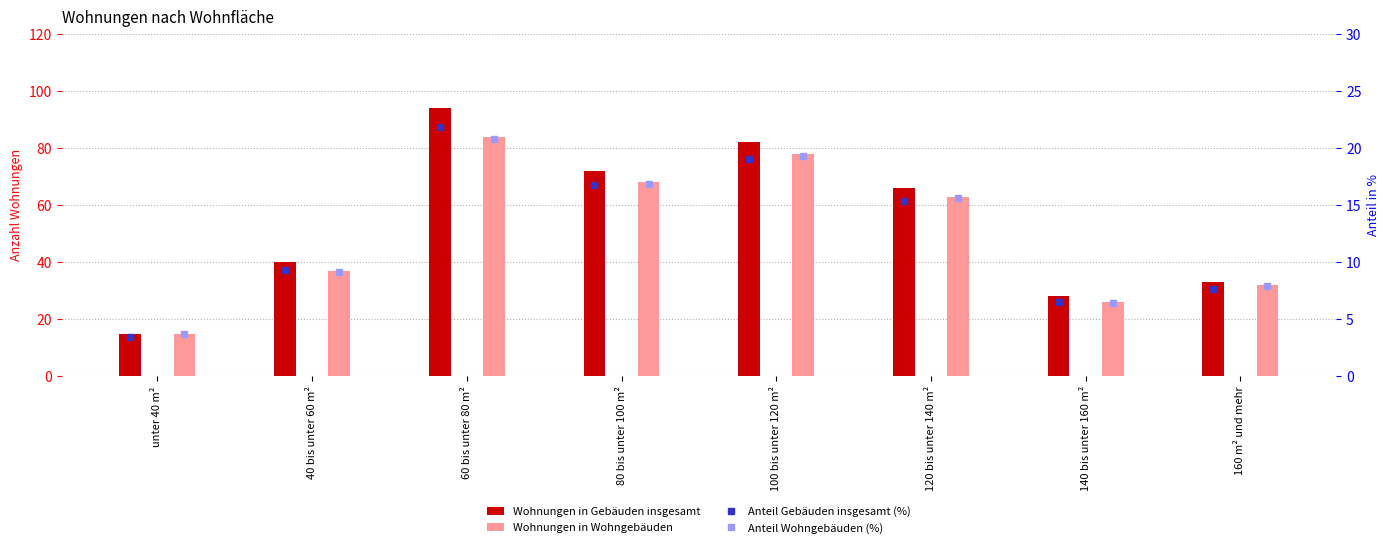

Rank the series at 120 bis unter 140 m² from highest to lowest value.

Wohnungen in Gebäuden insgesamt, Wohnungen in Wohngebäuden, Anteil Wohngebäuden (%), Anteil Gebäuden insgesamt (%)